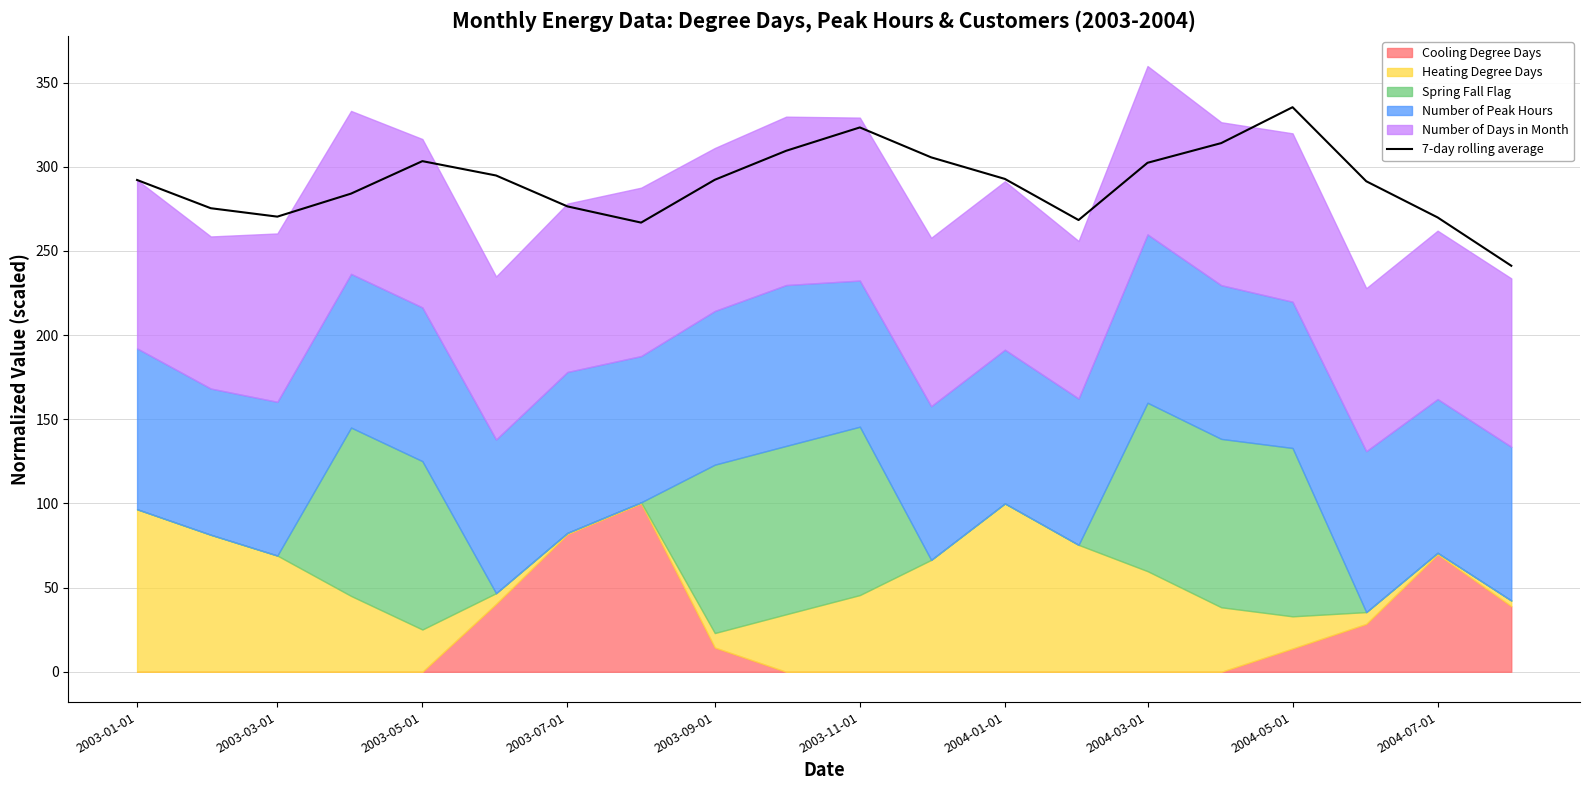

What is the maximum value for 7-day rolling average?

335.3